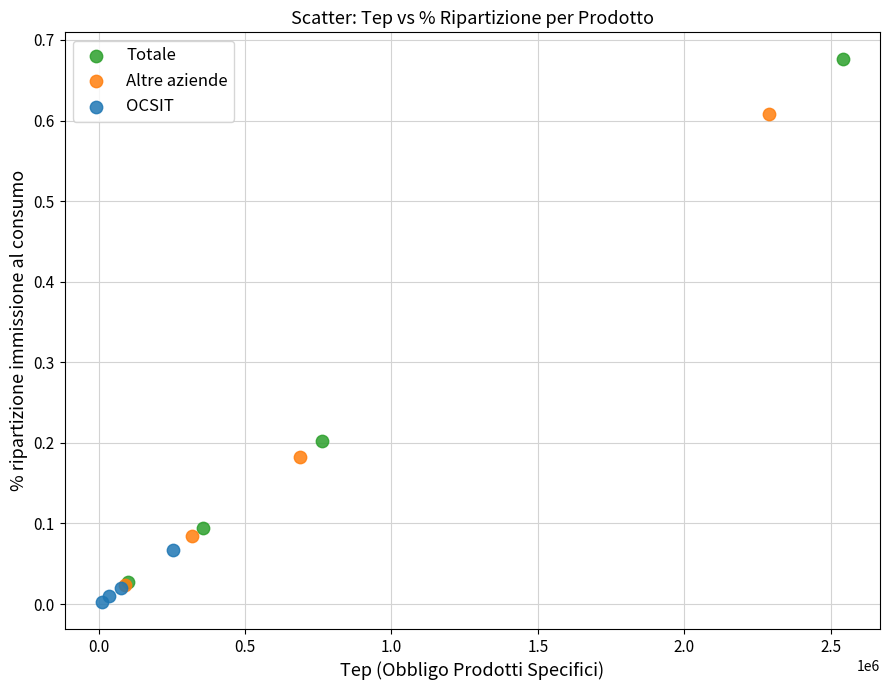

Which series contains the highest Y value?

Totale